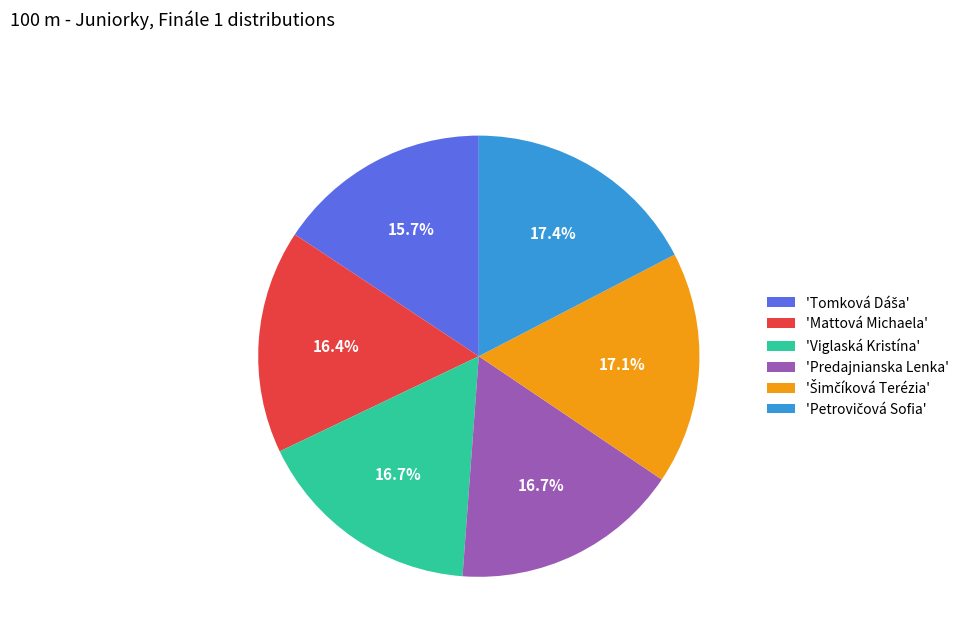

Approximately how many times larger is the value at 'Viglaská Kristína' compared to 'Predajnianska Lenka'?

1.0